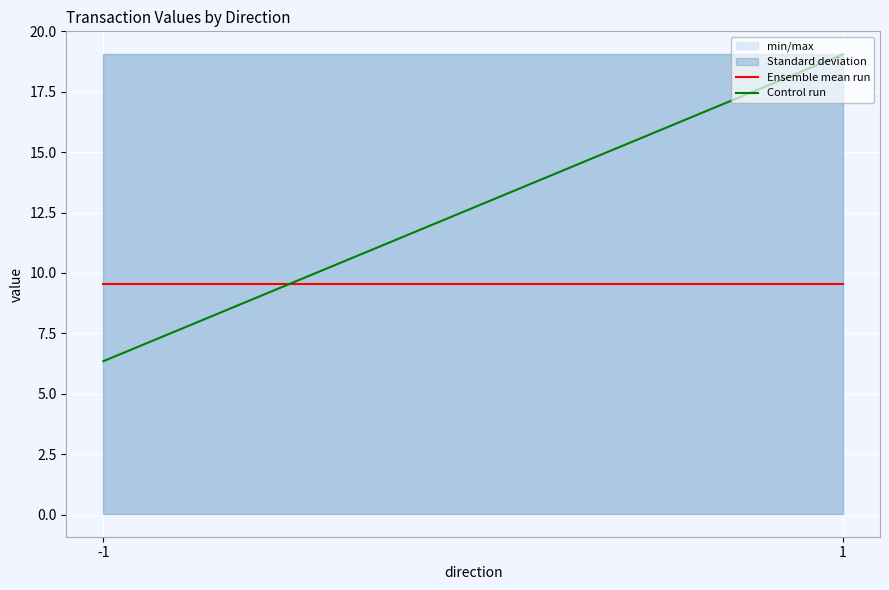

What is the maximum value for Control run?

19.0